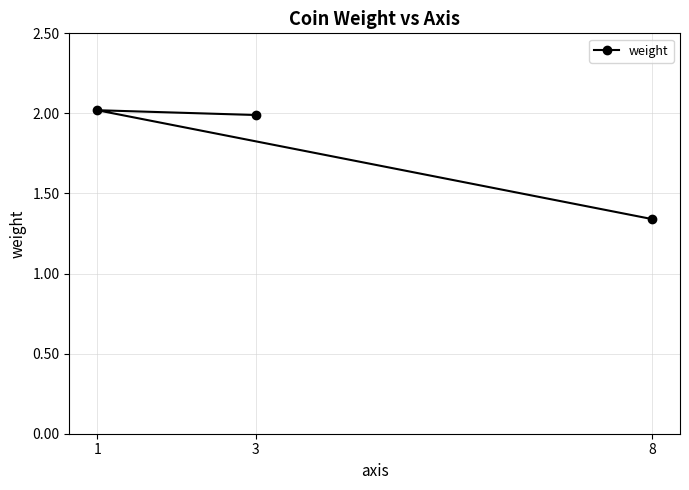

List the labels in order of value, largest first.

1, 3, 8